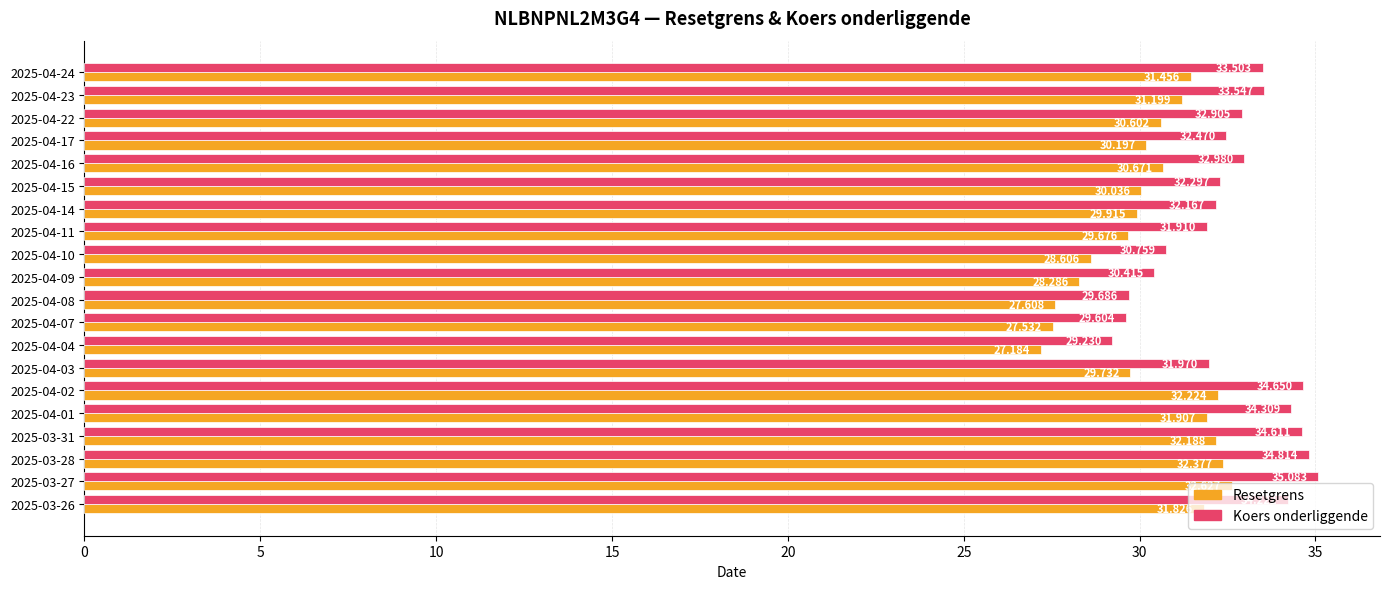

What is the sum of all Koers onderliggende values?

651.1